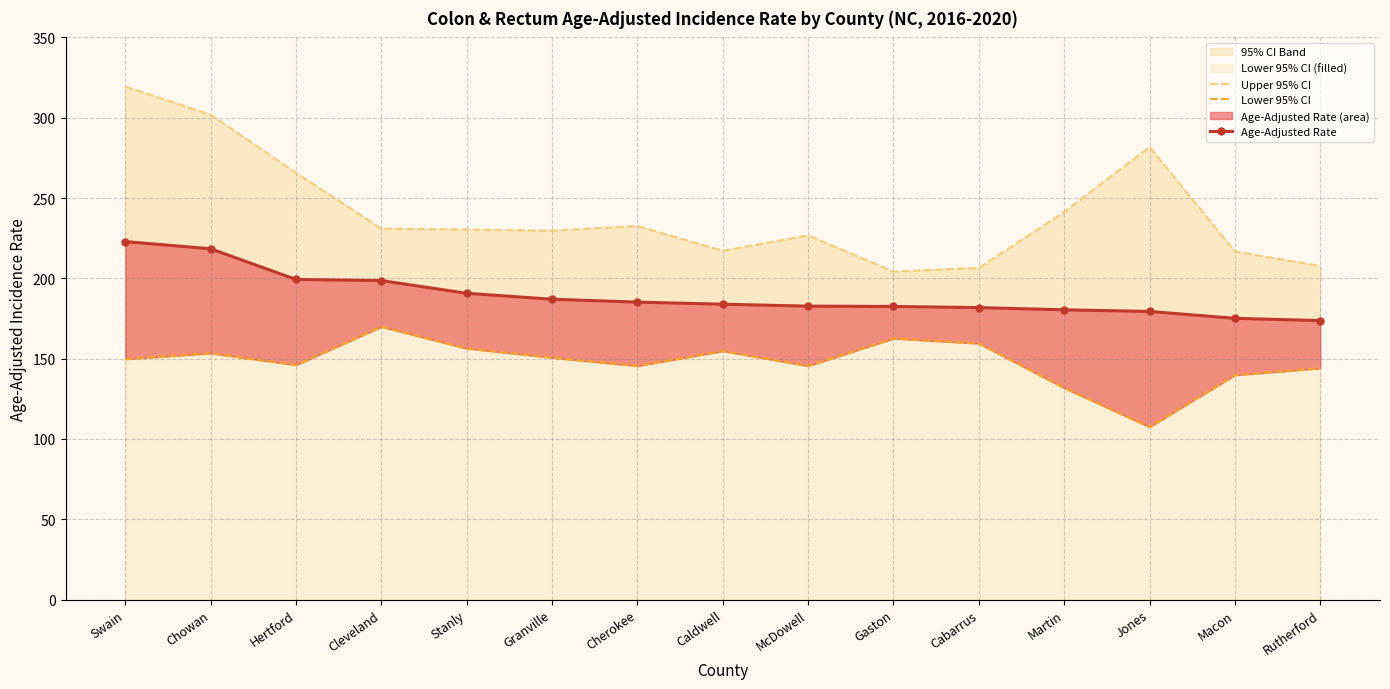

True or false: Age-Adjusted Rate and Lower 95% CI intersect in this chart.

False